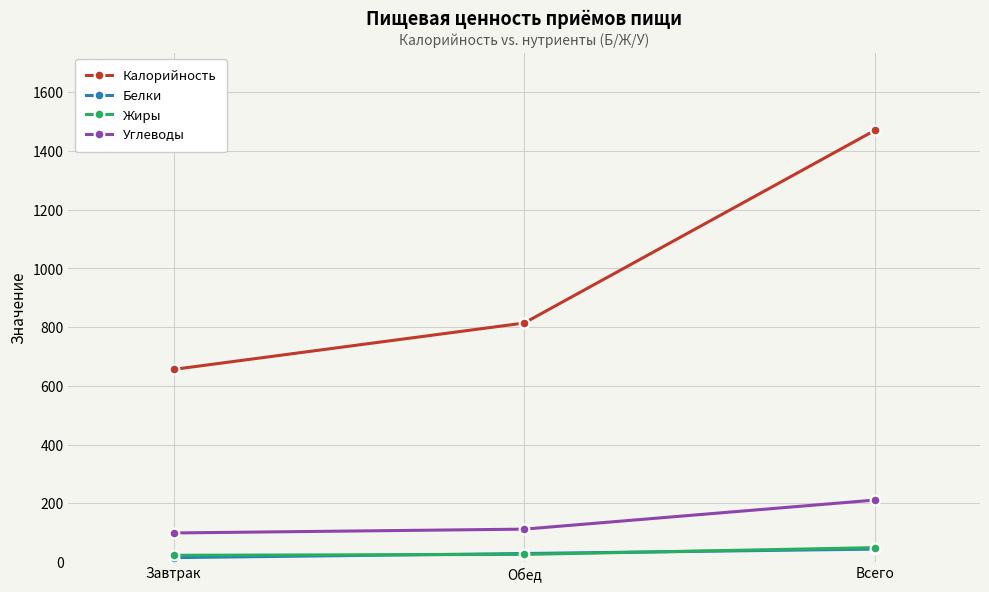

What is the label of the 3rd point from the left?

Всего